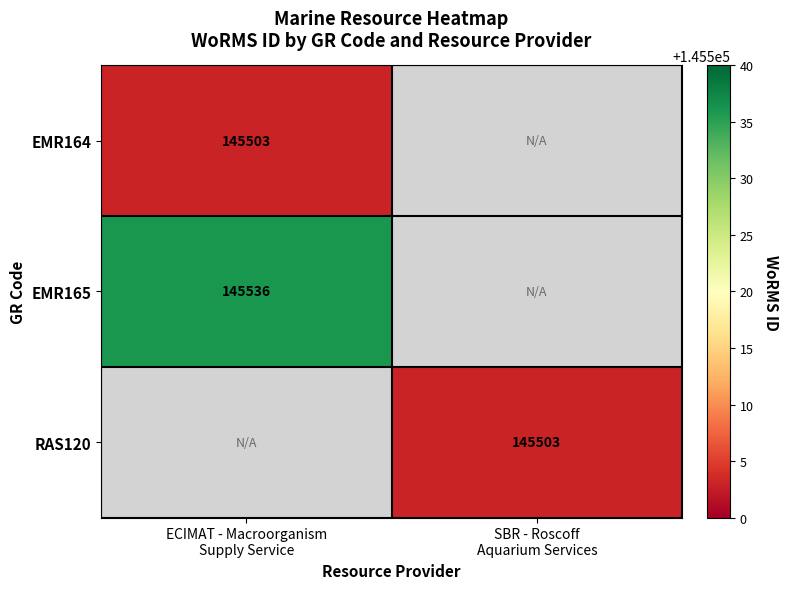

Is the value of RAS120 at ECIMAT - Macroorganism Supply Service greater than the value of EMR164 at ECIMAT - Macroorganism Supply Service?

No